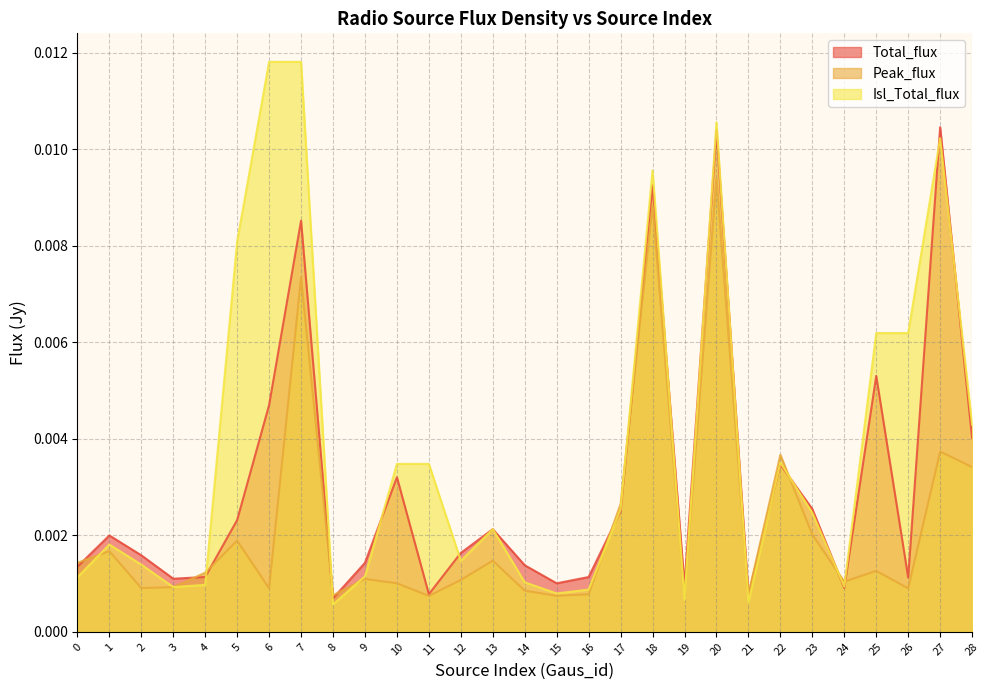

Reading left to right, extract all data points from this chart.

Total_flux: 0=0.0	1=0.0	2=0.0	3=0.0	4=0.0	5=0.0	6=0.0	7=0.0	8=0.0	9=0.0	10=0.0	11=0.0	12=0.0	13=0.0	14=0.0	15=0.0	16=0.0	17=0.0	18=0.0	19=0.0	20=0.0	21=0.0	22=0.0	23=0.0	24=0.0	25=0.0	26=0.0	27=0.0	28=0.0
Peak_flux: 0=0.0	1=0.0	2=0.0	3=0.0	4=0.0	5=0.0	6=0.0	7=0.0	8=0.0	9=0.0	10=0.0	11=0.0	12=0.0	13=0.0	14=0.0	15=0.0	16=0.0	17=0.0	18=0.0	19=0.0	20=0.0	21=0.0	22=0.0	23=0.0	24=0.0	25=0.0	26=0.0	27=0.0	28=0.0
Isl_Total_flux: 0=0.0	1=0.0	2=0.0	3=0.0	4=0.0	5=0.0	6=0.0	7=0.0	8=0.0	9=0.0	10=0.0	11=0.0	12=0.0	13=0.0	14=0.0	15=0.0	16=0.0	17=0.0	18=0.0	19=0.0	20=0.0	21=0.0	22=0.0	23=0.0	24=0.0	25=0.0	26=0.0	27=0.0	28=0.0